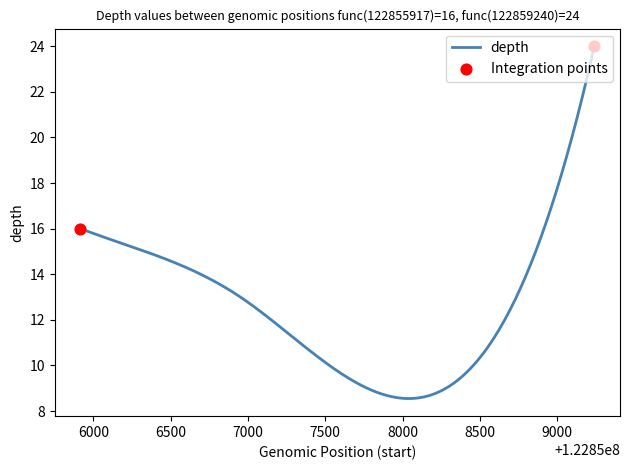

What is the difference between the maximum and minimum values?

15.5